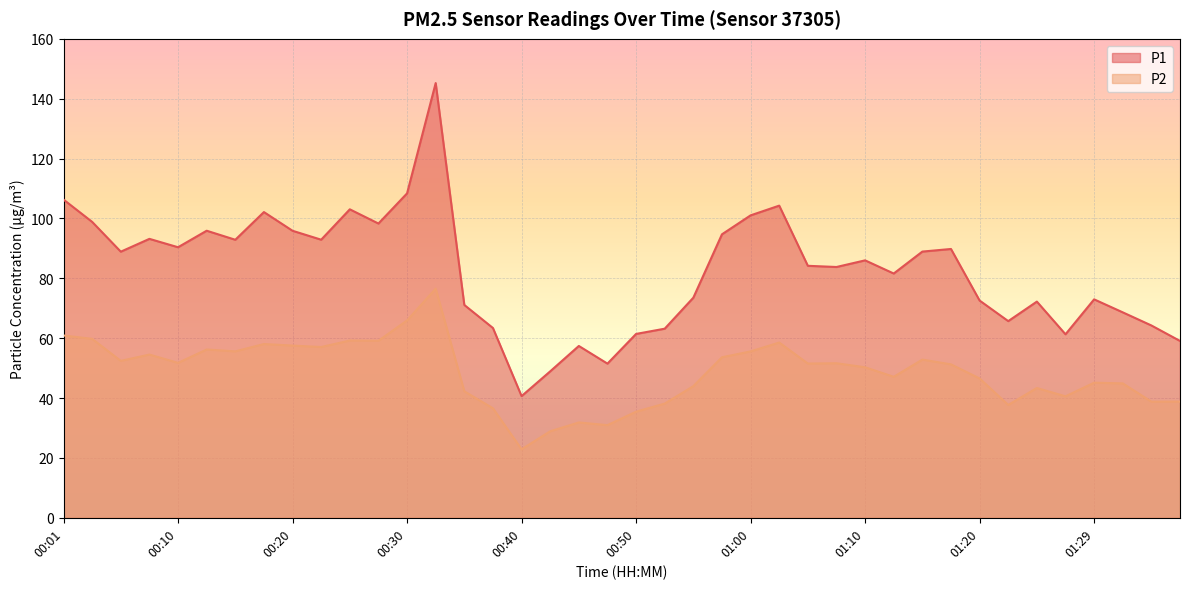

The value of P2 at 00:52 is 18.6. True or false?

False